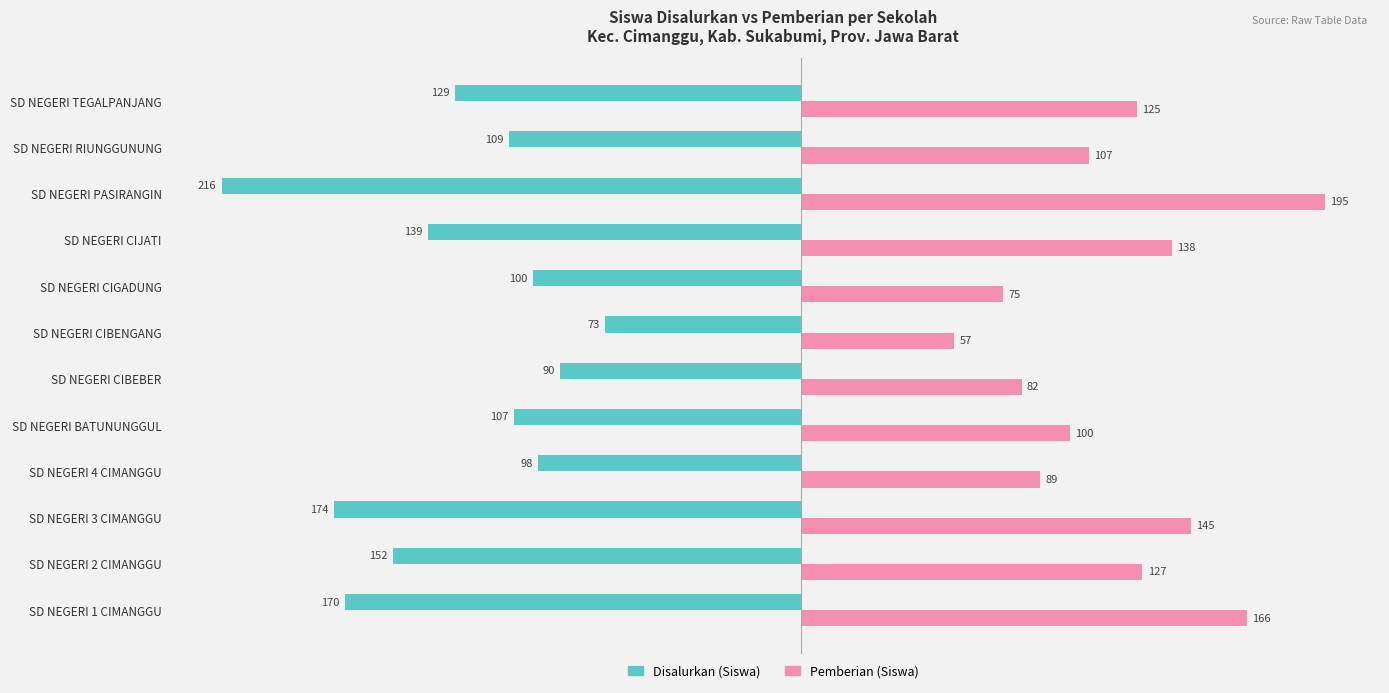

Where is Disalurkan (Siswa) nearest to the value -144?

SD NEGERI CIJATI